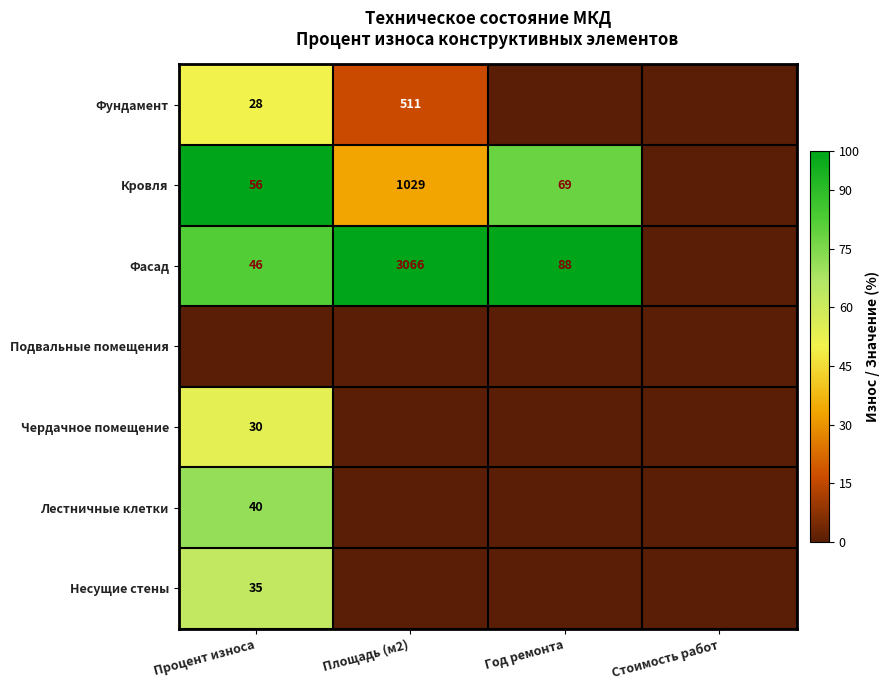

Is it true that Фасад equals 46 at Процент износа?

True